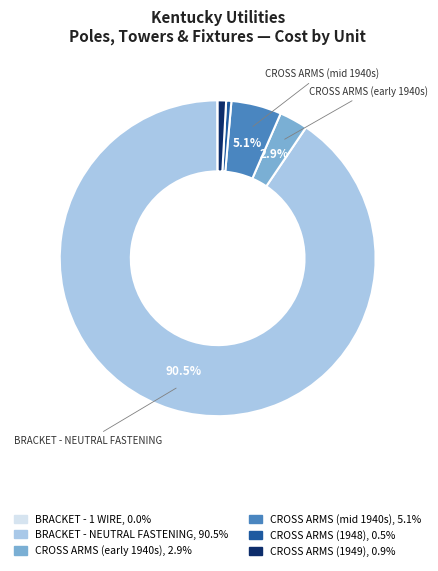

Is there a majority slice in this chart?

Yes